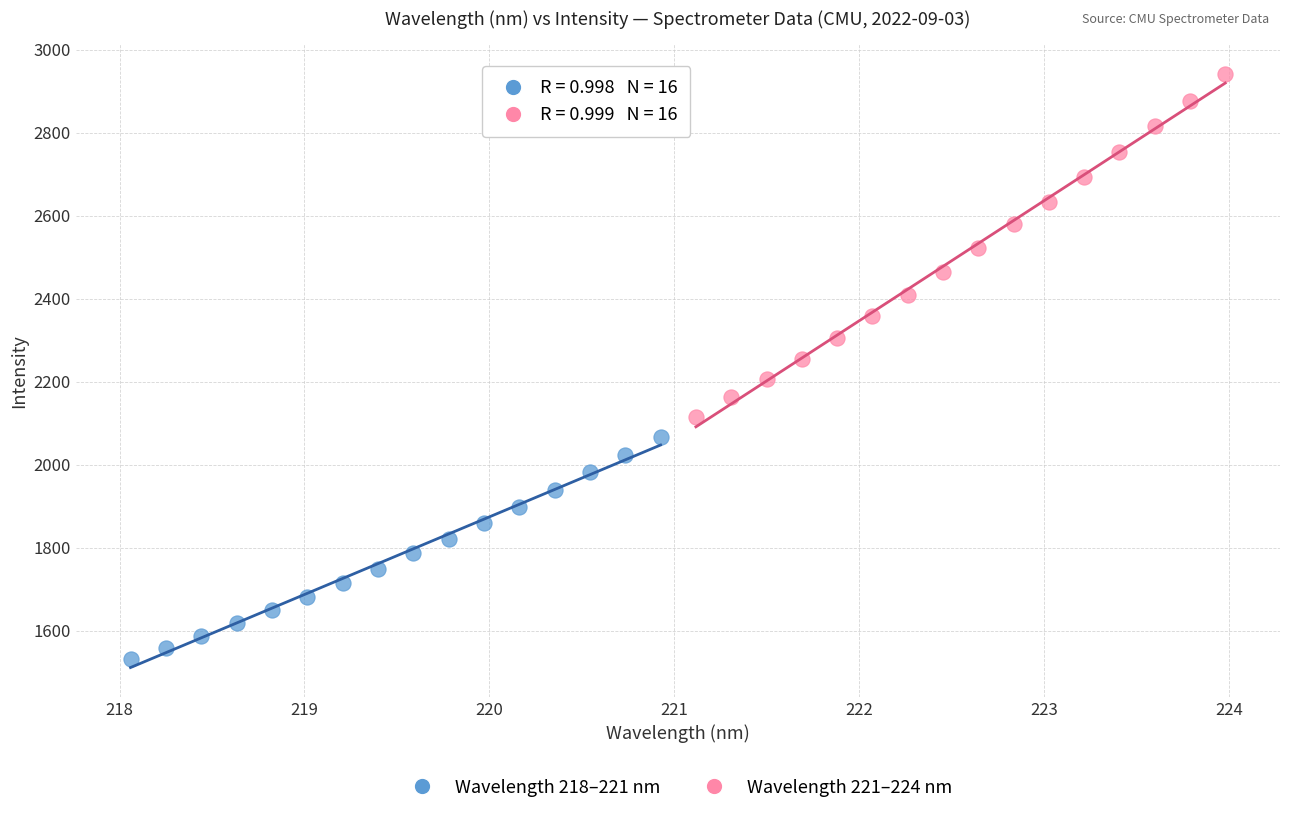

Which series has the largest Y range (max minus min)?

Wavelength 221–224 nm